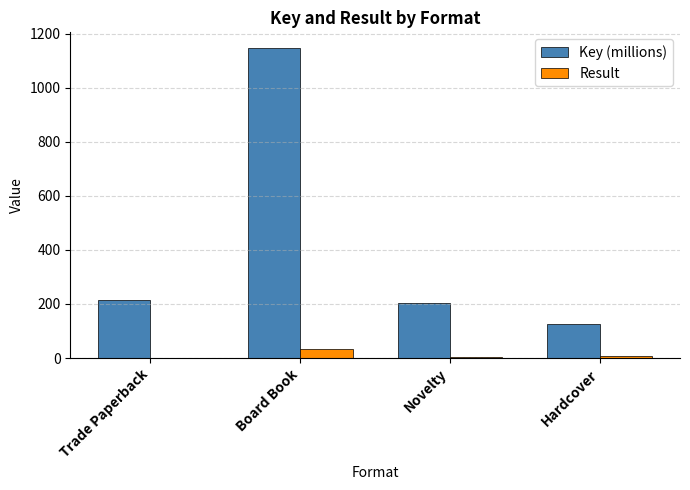

What are all the series names shown in the legend?

Key (millions), Result